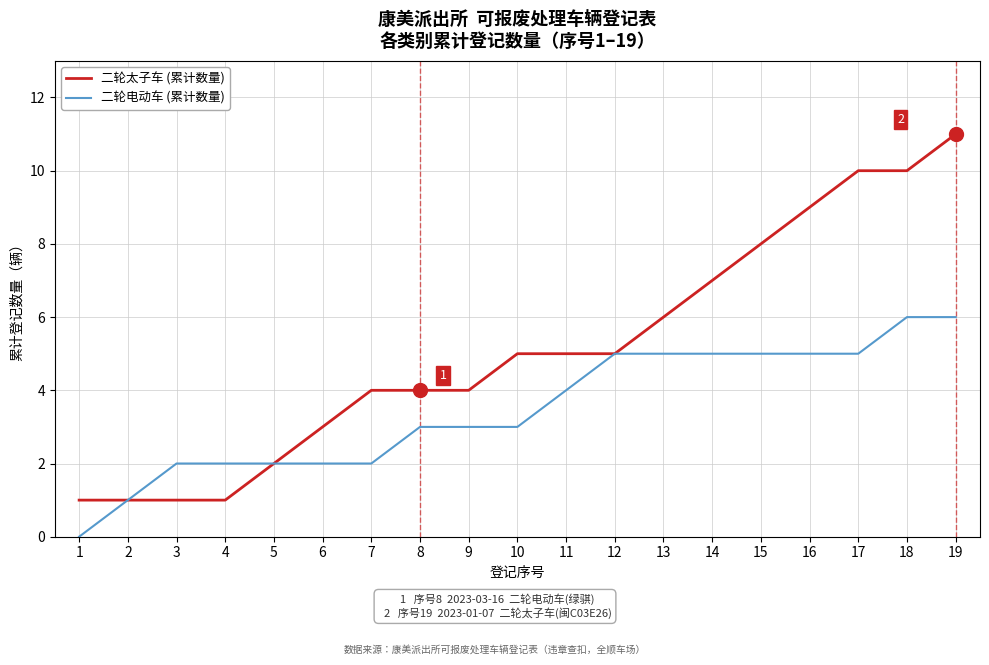

What is the total value across all series at 17?

15